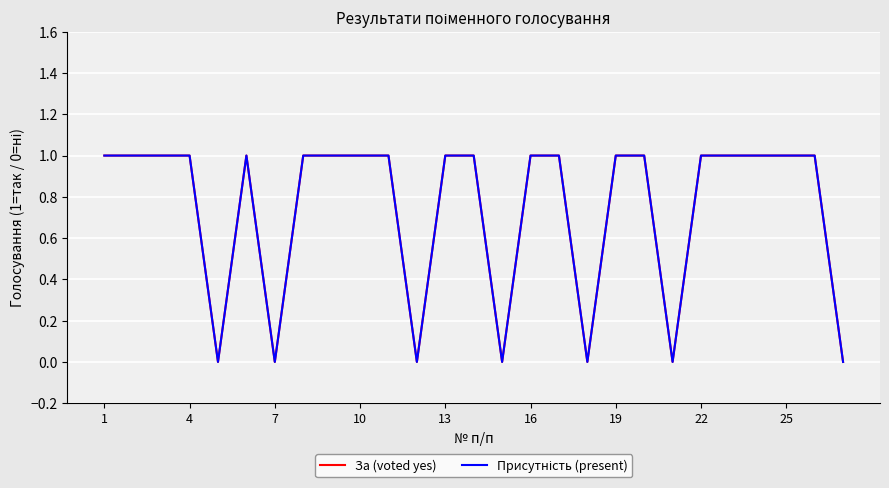

At which category is the sum across all series the highest?

1